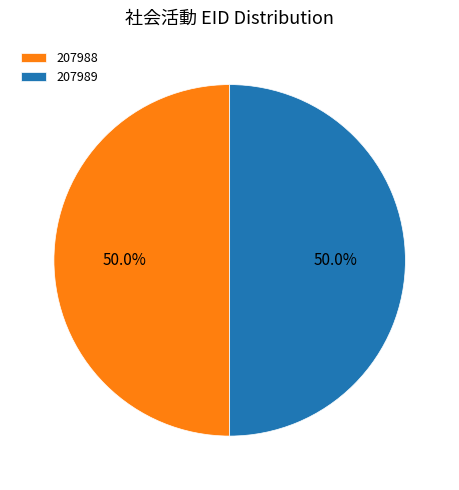

Combined, do 207989 and 207988 account for over 50%?

Yes